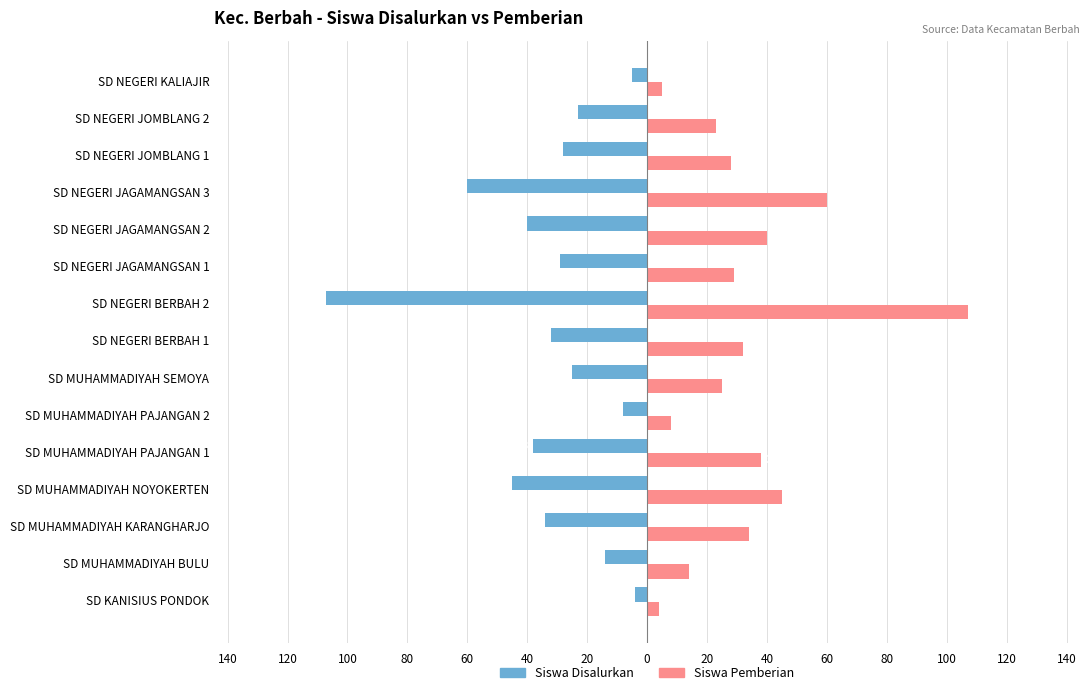

What are all the series names shown in the legend?

Siswa Disalurkan, Siswa Pemberian